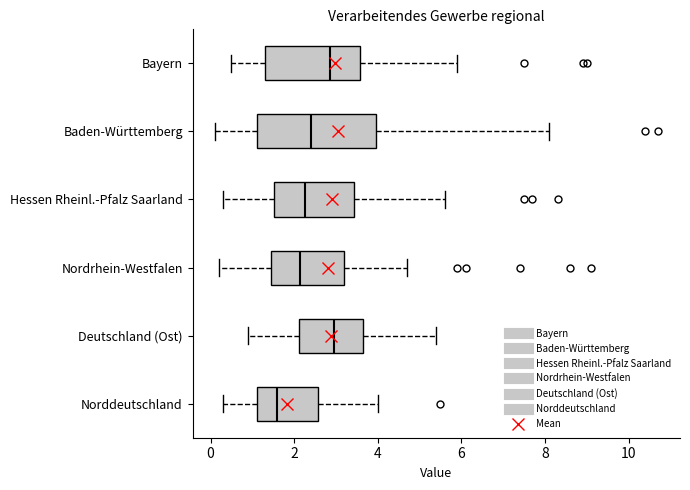

Reading bottom to top, read every box against the x-axis: the position of its median line, the range the box covers, and the ends of its whiskers. The values are not printed on the chart, so give them approximately, as read against the axis.

Norddeutschland: median 1.6, box 1.2 to 2.6, whiskers 0.4 to 4.0
Deutschland (Ost): median 3.0, box 2.2 to 3.6, whiskers 1.0 to 5.4
Nordrhein-Westfalen: median 2.2, box 1.4 to 3.2, whiskers 0.2 to 4.8
Hessen Rheinl.-Pfalz Saarland: median 2.2, box 1.6 to 3.4, whiskers 0.4 to 5.6
Baden-Württemberg: median 2.4, box 1.2 to 4.0, whiskers 0.2 to 8.2
Bayern: median 2.8, box 1.4 to 3.6, whiskers 0.6 to 6.0